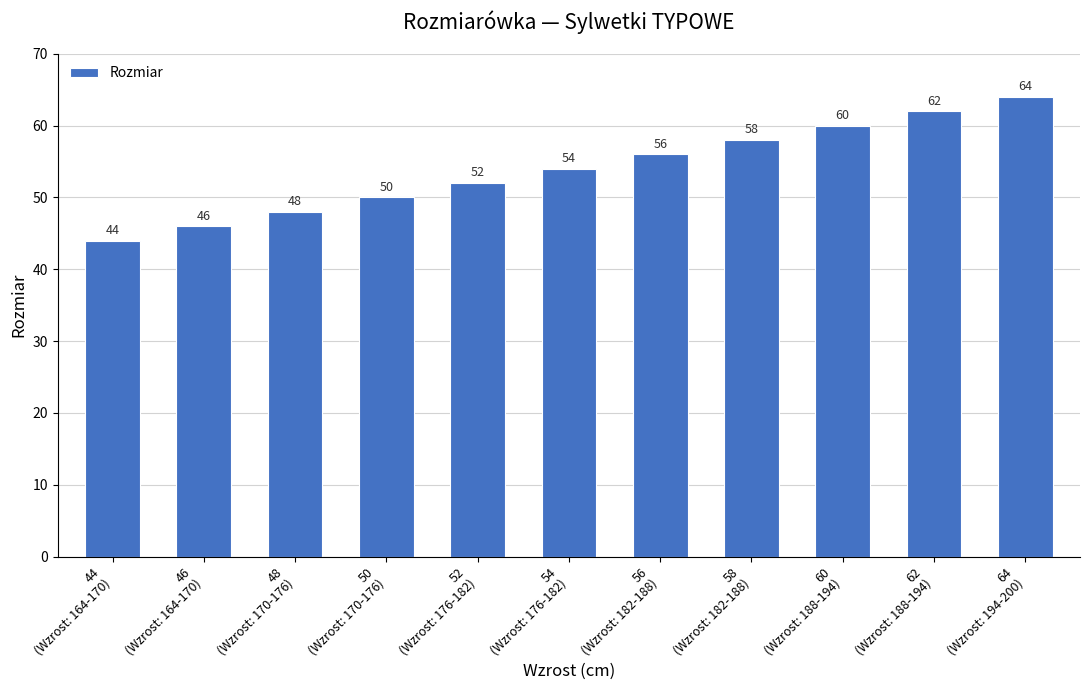

List the labels in order of value, smallest first.

44
(Wzrost: 164-170), 46
(Wzrost: 164-170), 48
(Wzrost: 170-176), 50
(Wzrost: 170-176), 52
(Wzrost: 176-182), 54
(Wzrost: 176-182), 56
(Wzrost: 182-188), 58
(Wzrost: 182-188), 60
(Wzrost: 188-194), 62
(Wzrost: 188-194), 64
(Wzrost: 194-200)